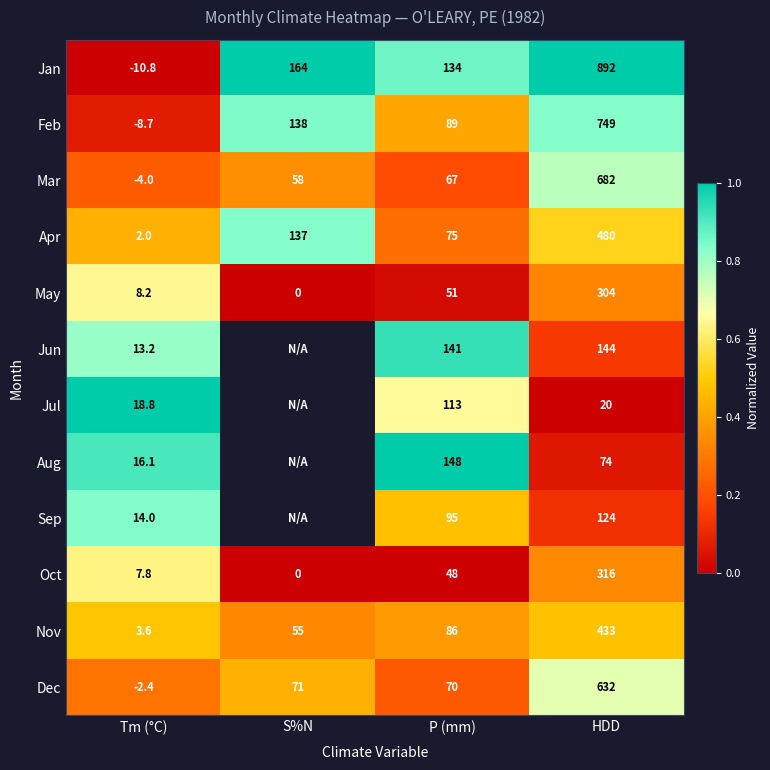

What is the difference between the highest and lowest values at HDD?

872.0